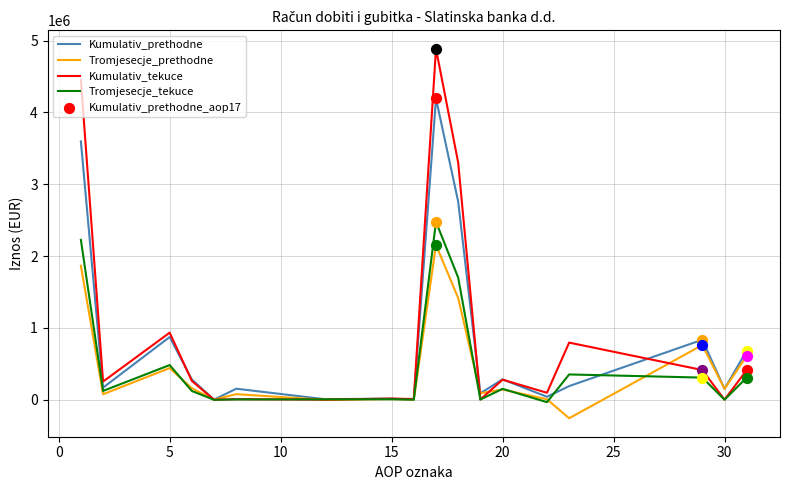

Which series has the widest spread of values?

Kumulativ_tekuce